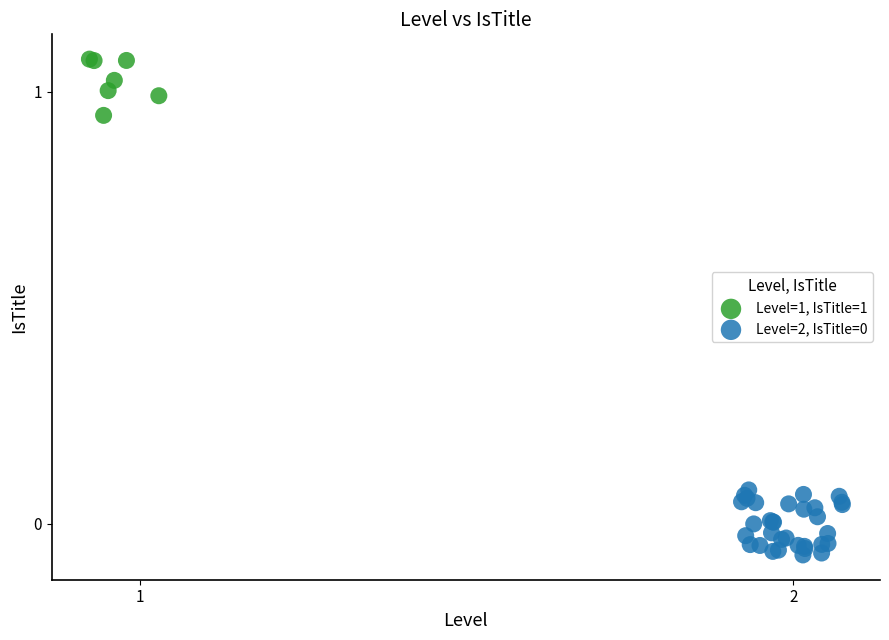

Which series contains the highest Y value?

Level=1, IsTitle=1